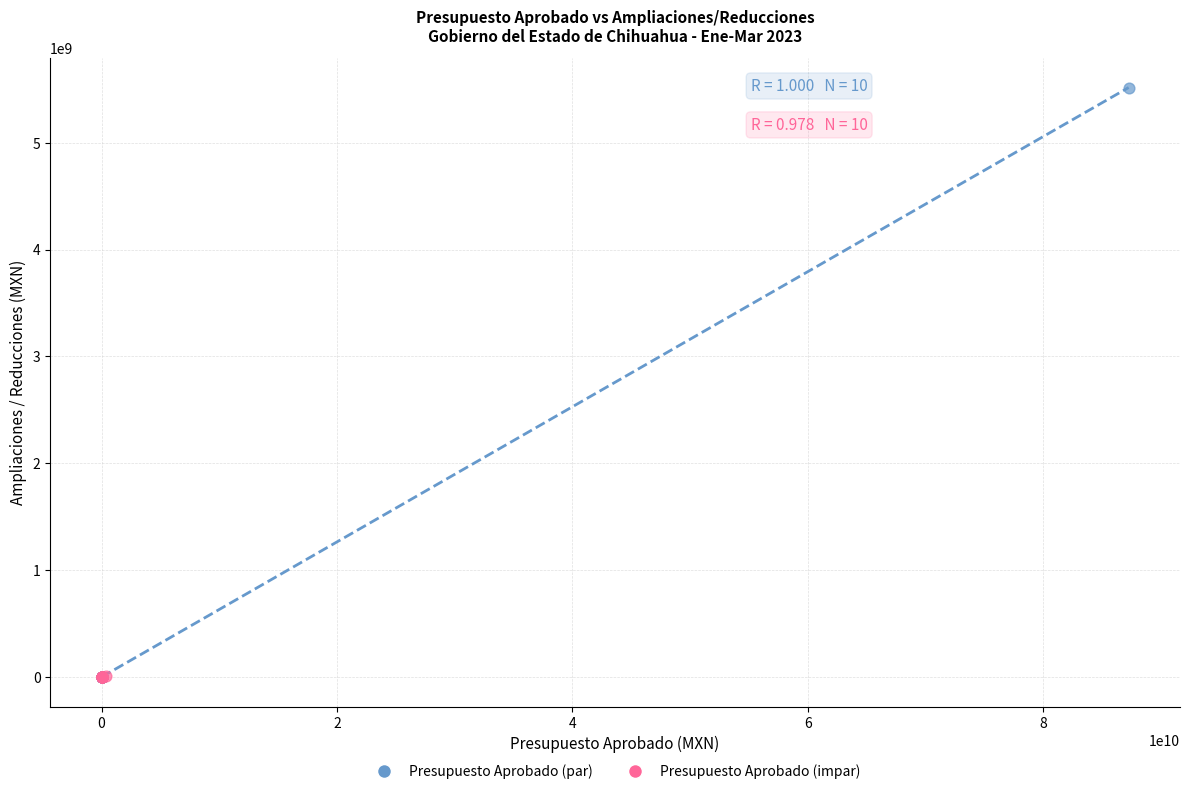

What are all the series names shown in the legend?

Presupuesto Aprobado (par), Presupuesto Aprobado (impar)